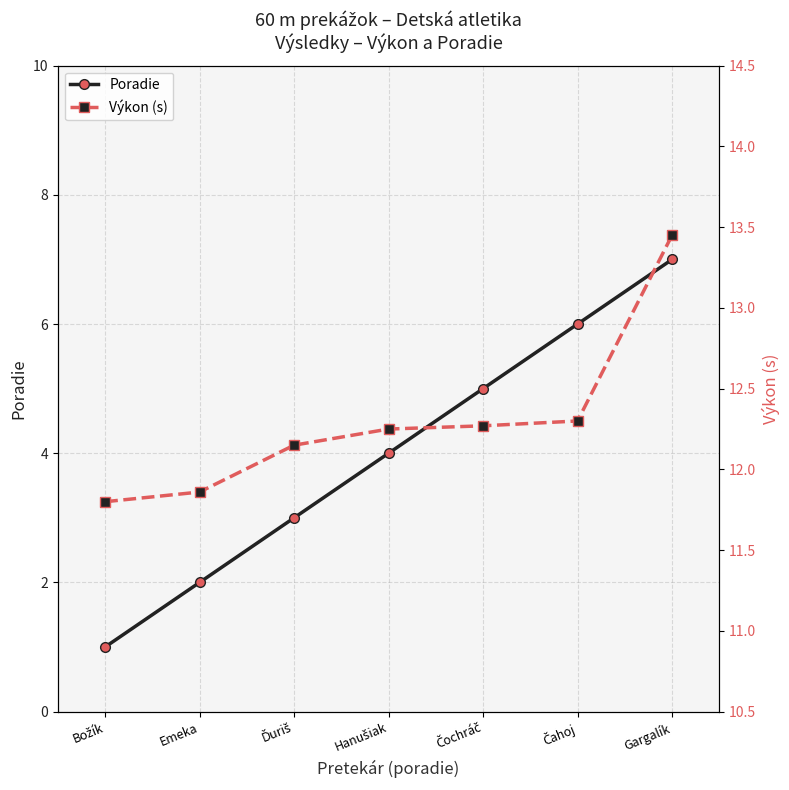

The Poradie series shows 2 at Gargalík. True or false?

False